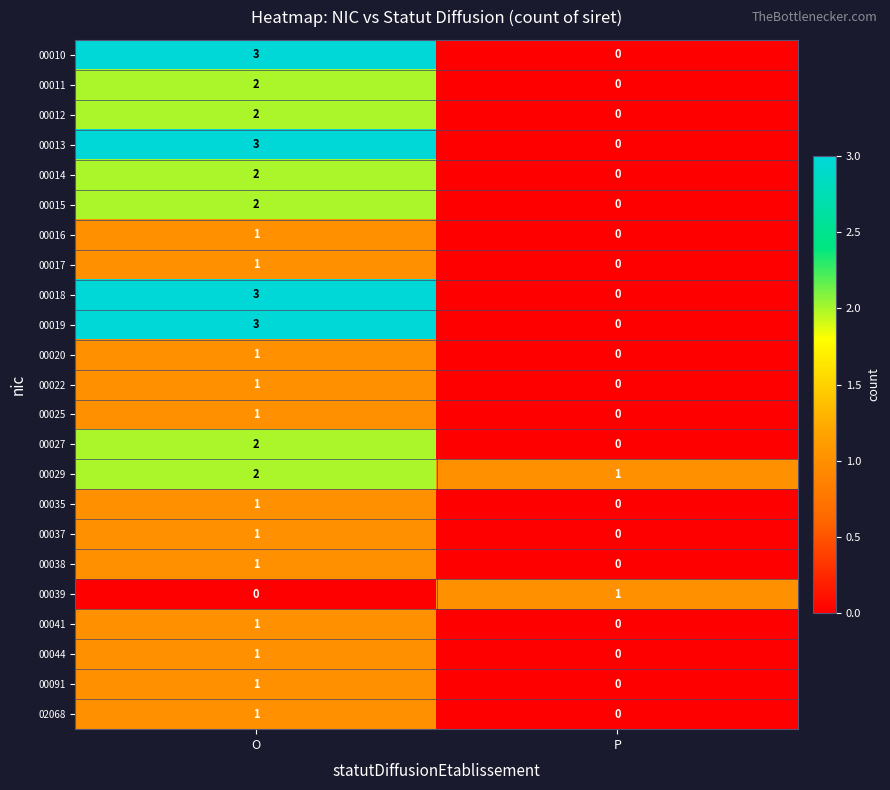

What is the maximum value for 00019?

3